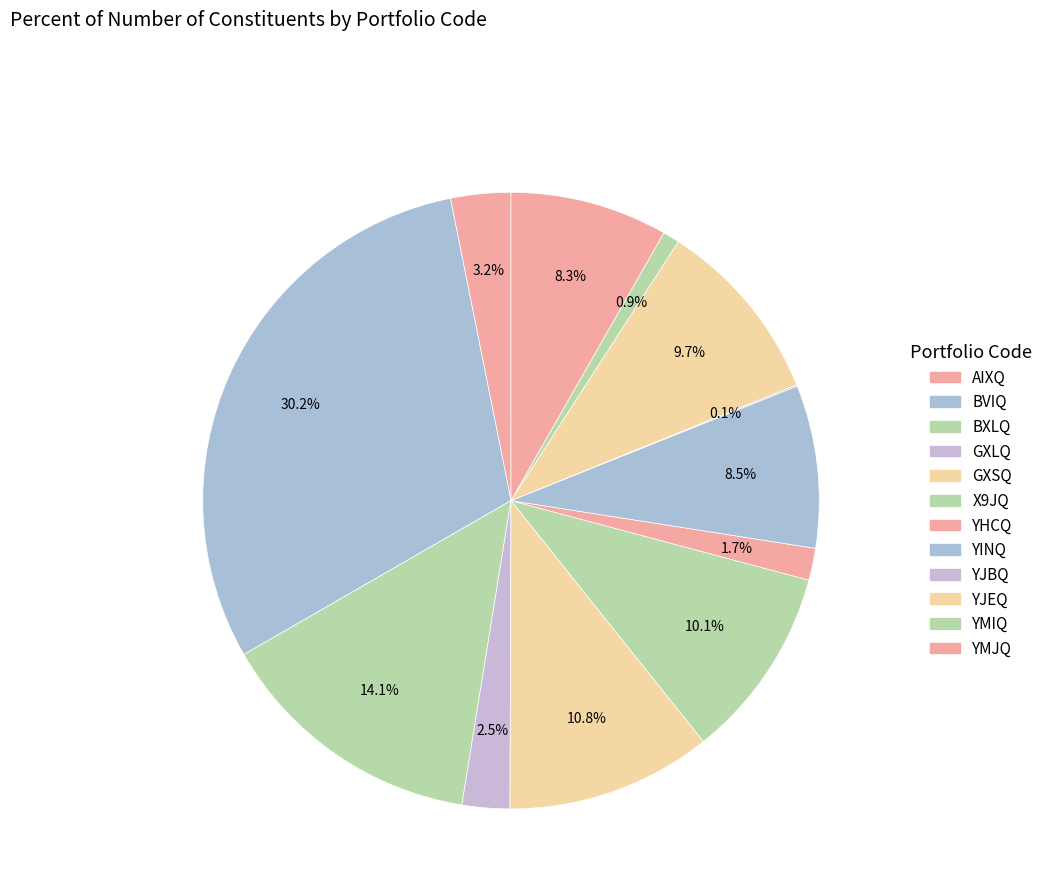

What is the largest slice in the pie chart?

BVIQ